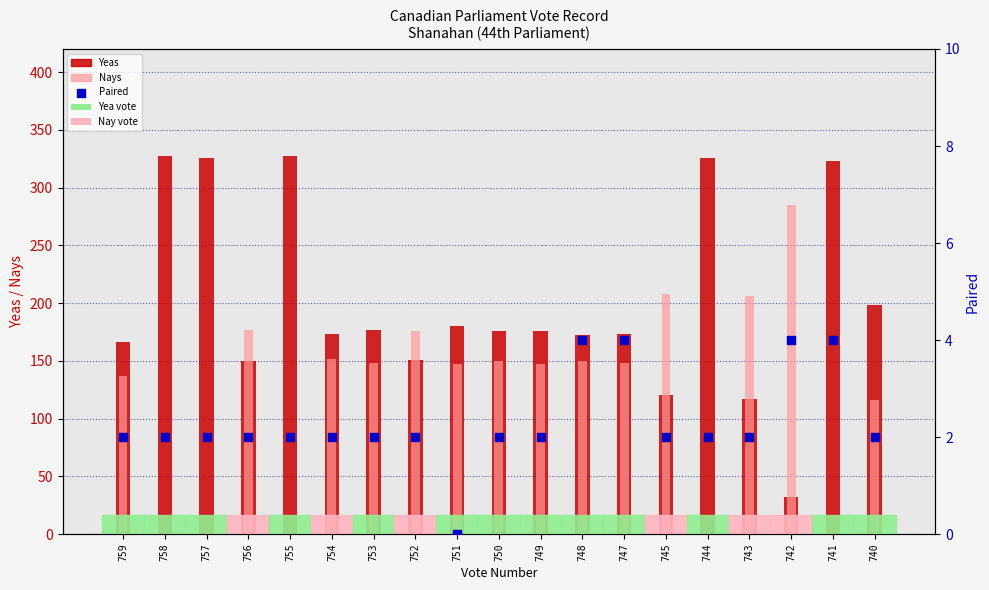

What is the total value across all series at 752?

329